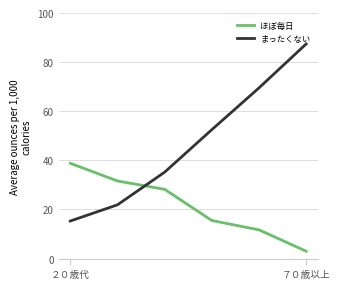

What is the sum of all まったくない values?

281.8